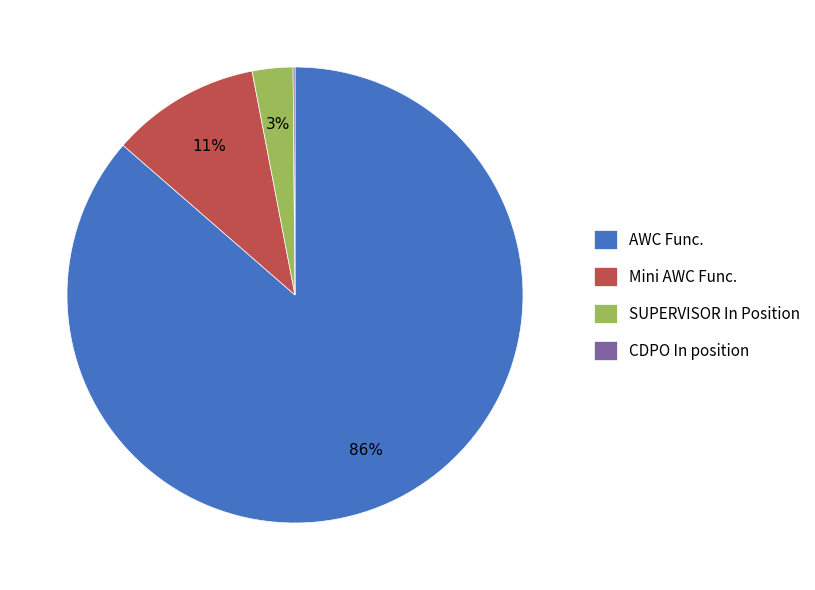

The AWC Func. slice represents 98% of the pie. True or false?

False